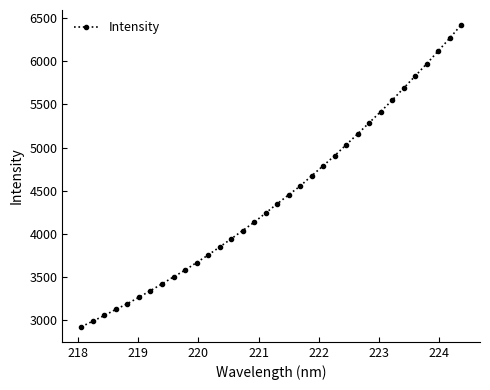

What is the smallest value displayed?

2920.0